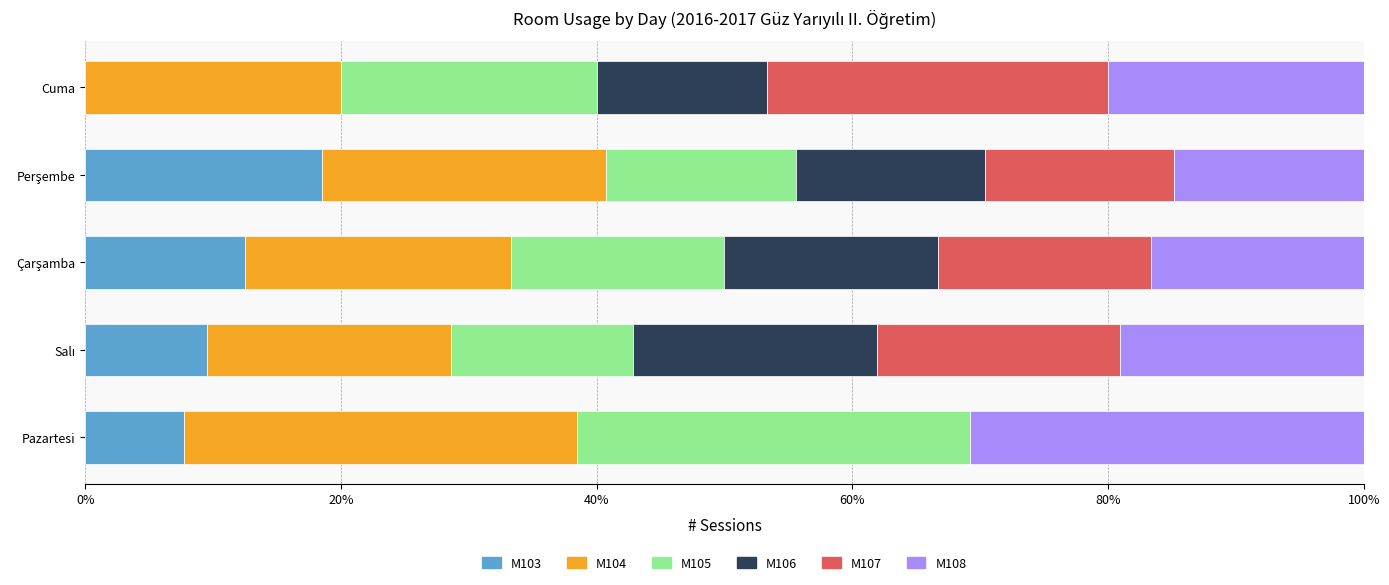

What is the highest value of the M103 series?

18.5